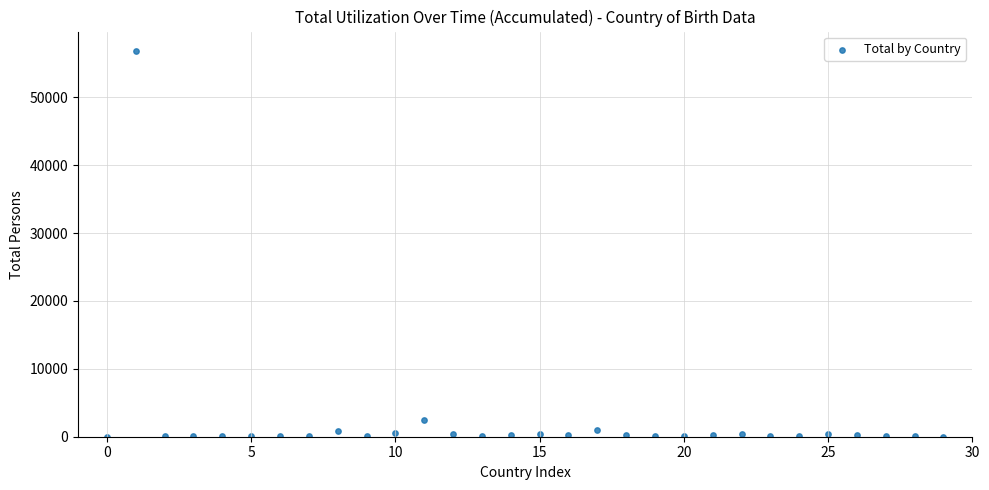

What is the range of Y values (max minus min)?

56841